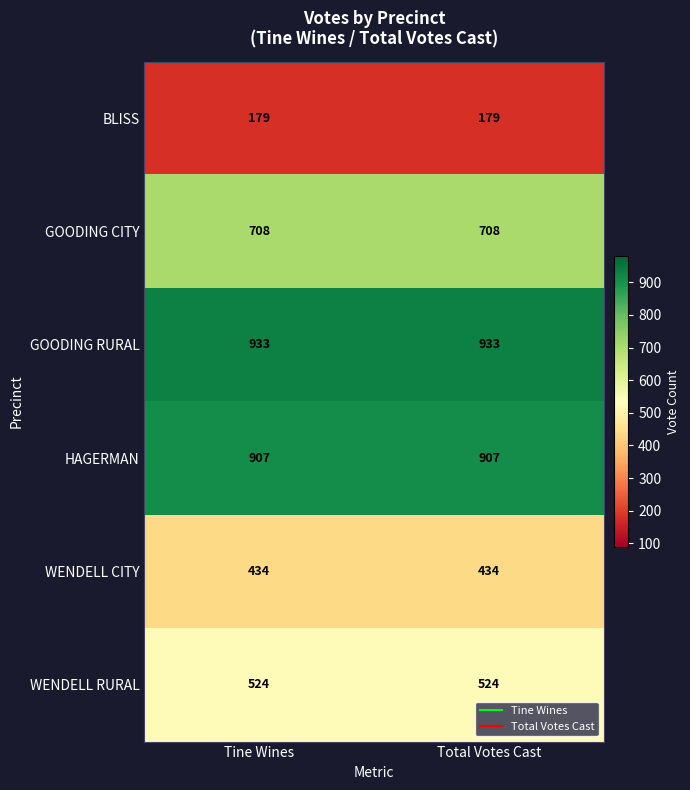

What is the approximate value of WENDELL CITY at Total Votes Cast?

434